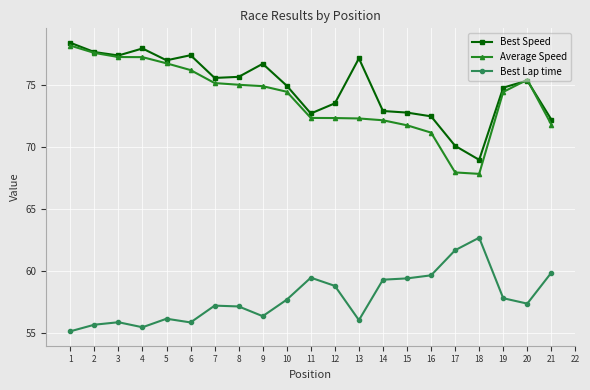

Which category has the highest value in the Best Lap time series?

18